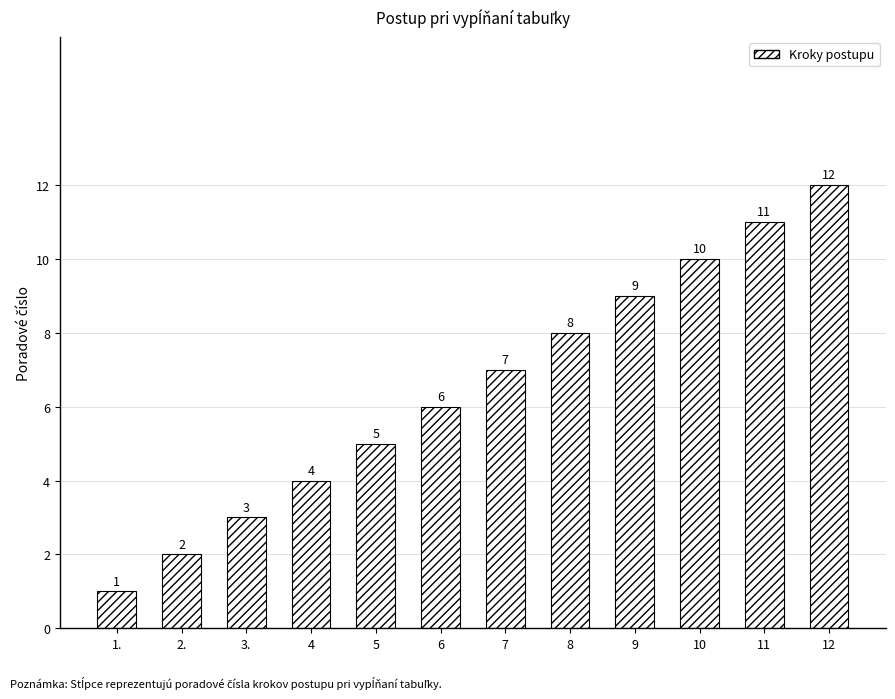

What is the smallest value displayed?

1